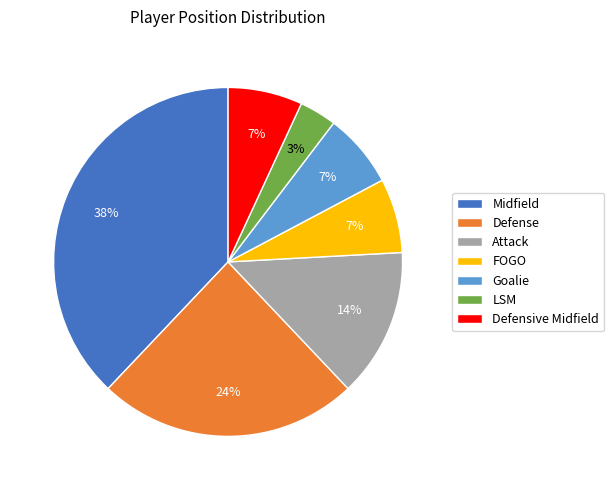

True or false: Midfield accounts for 51% of the total.

False